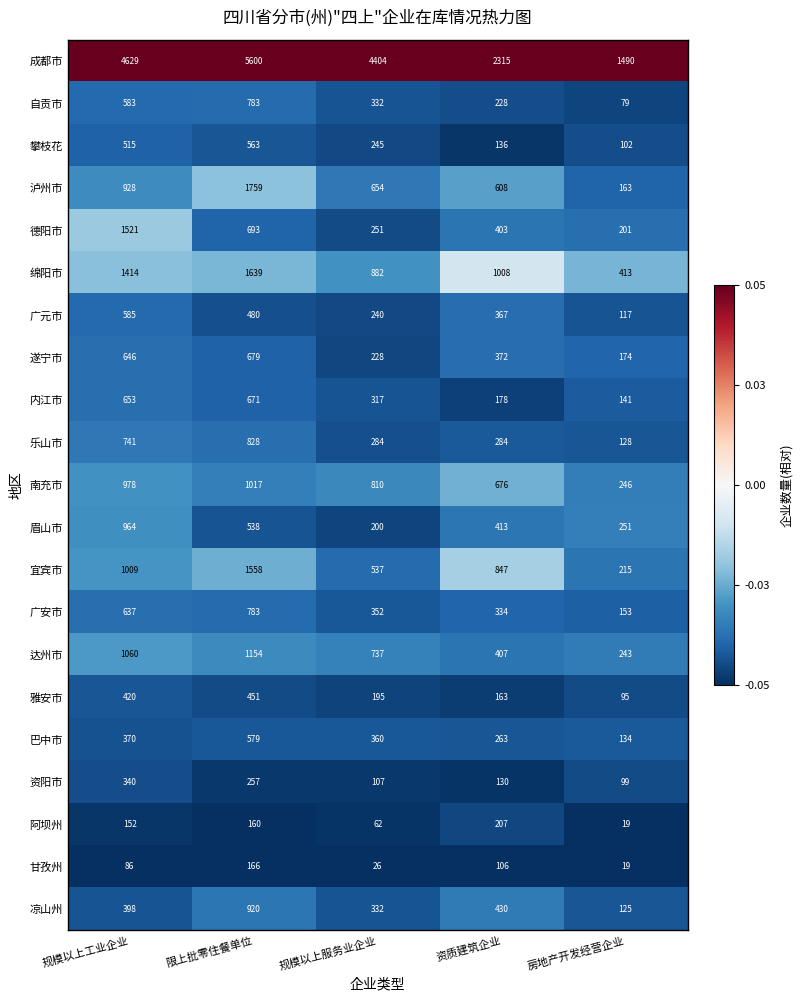

The 泸州市 series shows 361 at 规模以上服务业企业. True or false?

False